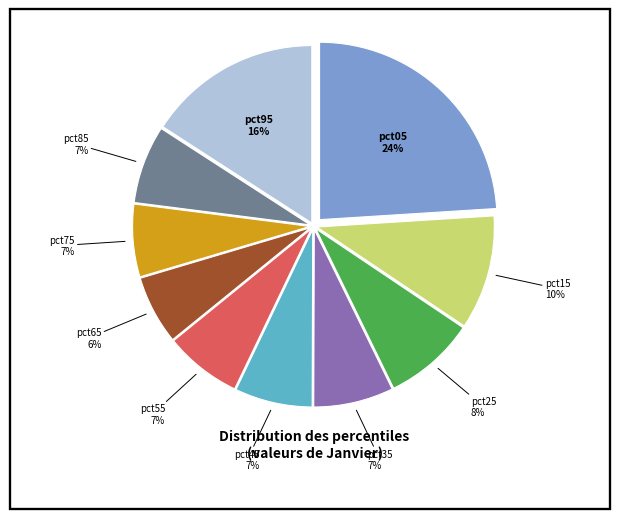

Is there a majority slice in this chart?

No